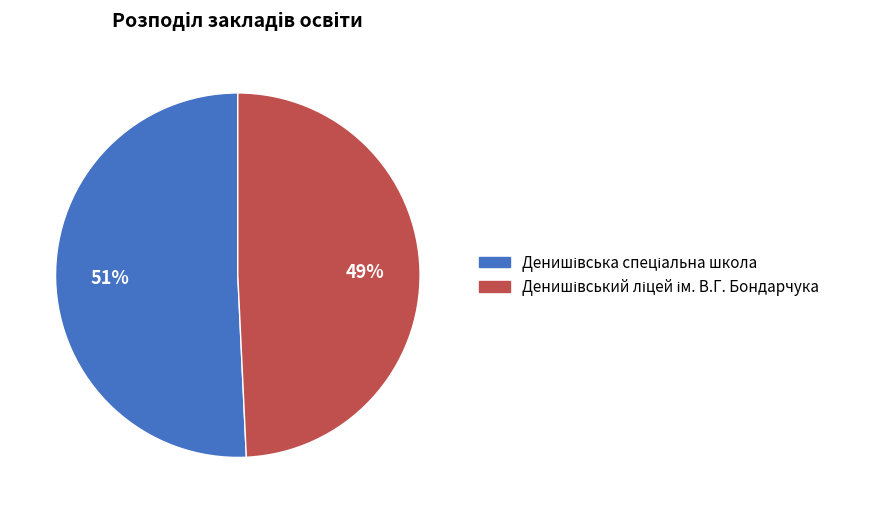

To the nearest percent, what is the average slice percentage?

50%